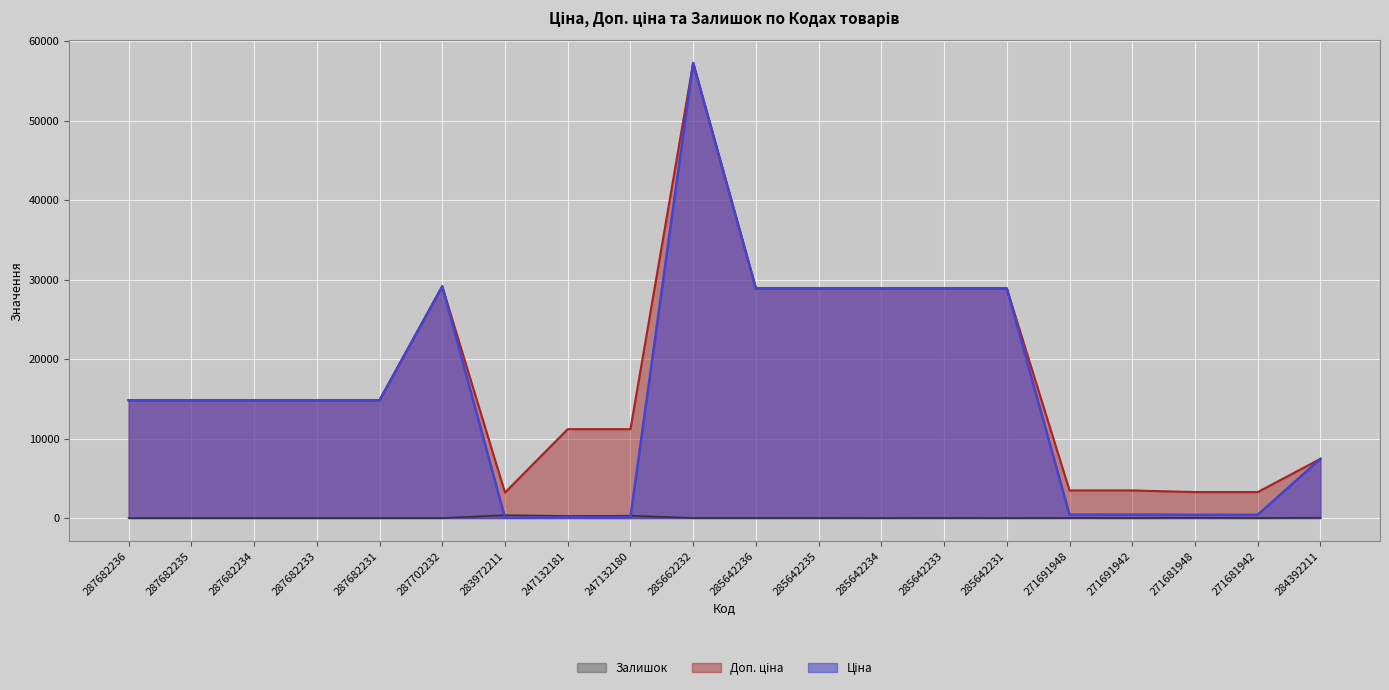

How many distinct data groups are displayed?

3